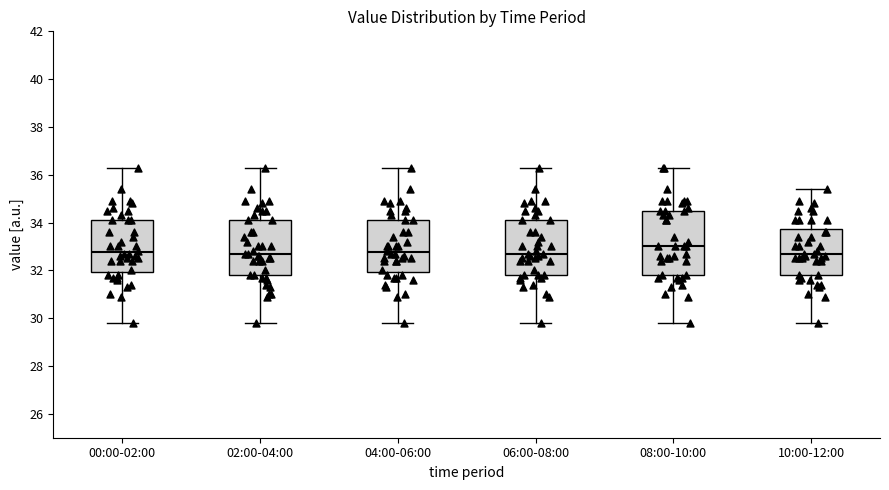

Reading left to right, read every box against the y-axis: the position of its median line, the range the box covers, and the ends of its whiskers. The values are not printed on the chart, so give them approximately, as read against the axis.

00:00-02:00: median 32.8, box 32.0 to 34.2, whiskers 29.8 to 36.4
02:00-04:00: median 32.8, box 31.8 to 34.2, whiskers 29.8 to 36.4
04:00-06:00: median 32.8, box 32.0 to 34.2, whiskers 29.8 to 36.4
06:00-08:00: median 32.8, box 31.8 to 34.2, whiskers 29.8 to 36.4
08:00-10:00: median 33.0, box 31.8 to 34.6, whiskers 29.8 to 36.4
10:00-12:00: median 32.8, box 31.8 to 33.8, whiskers 29.8 to 35.4